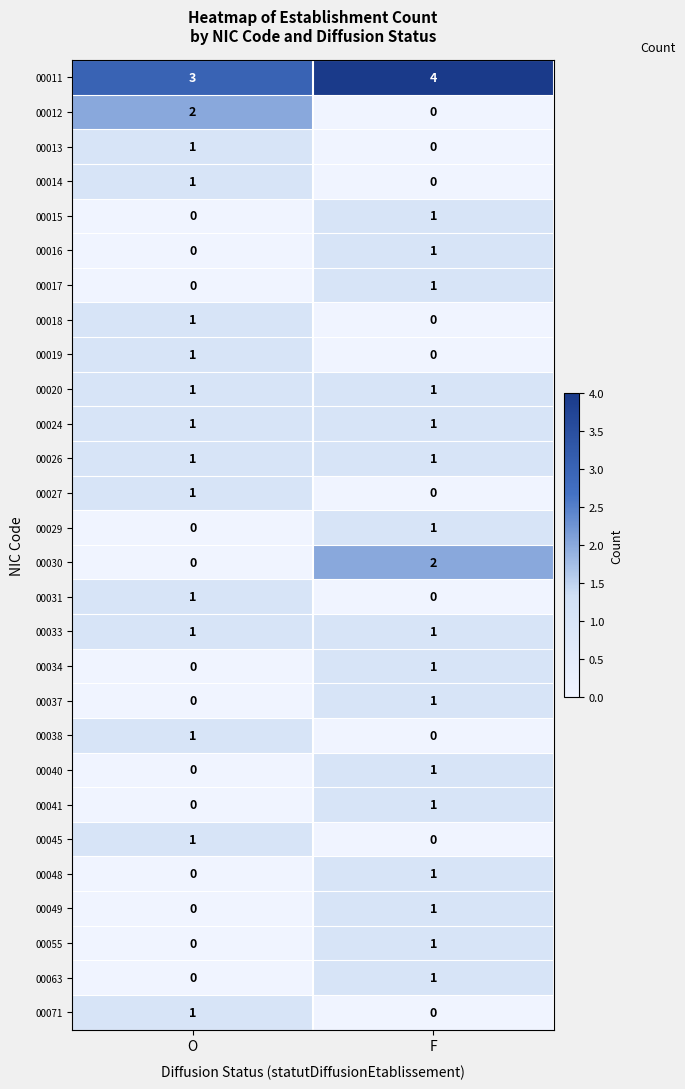

Is it true that 00040 equals 1 at O?

False